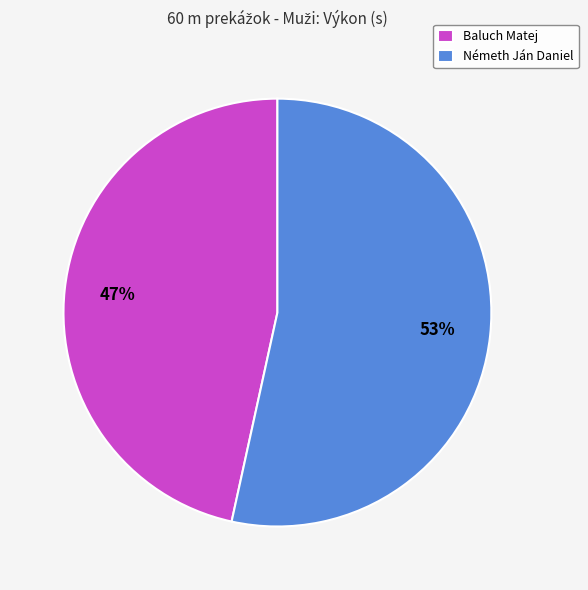

Combined, do Baluch Matej and Németh Ján Daniel account for over 50%?

Yes